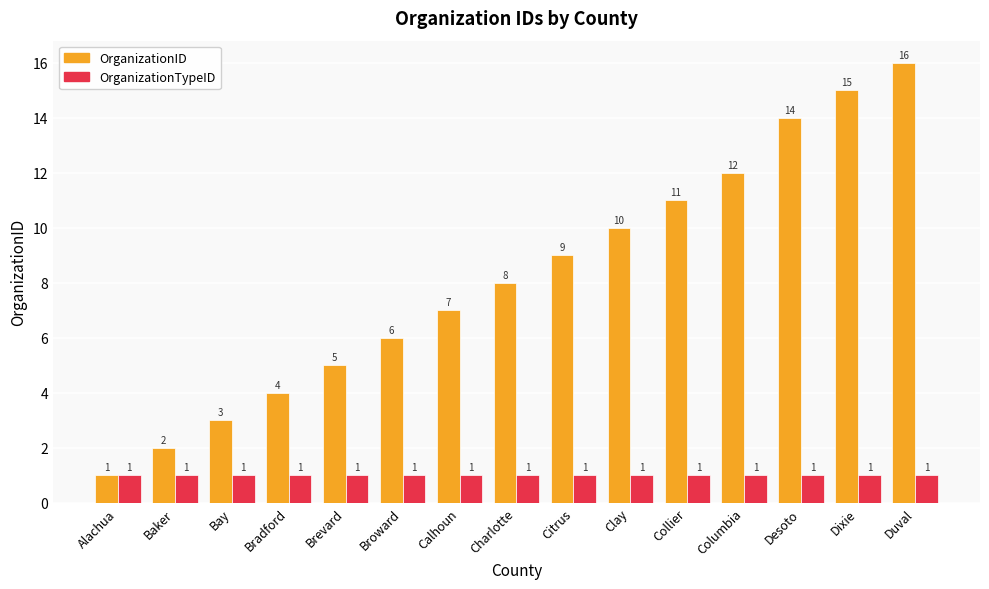

Which series has the widest spread of values?

OrganizationID